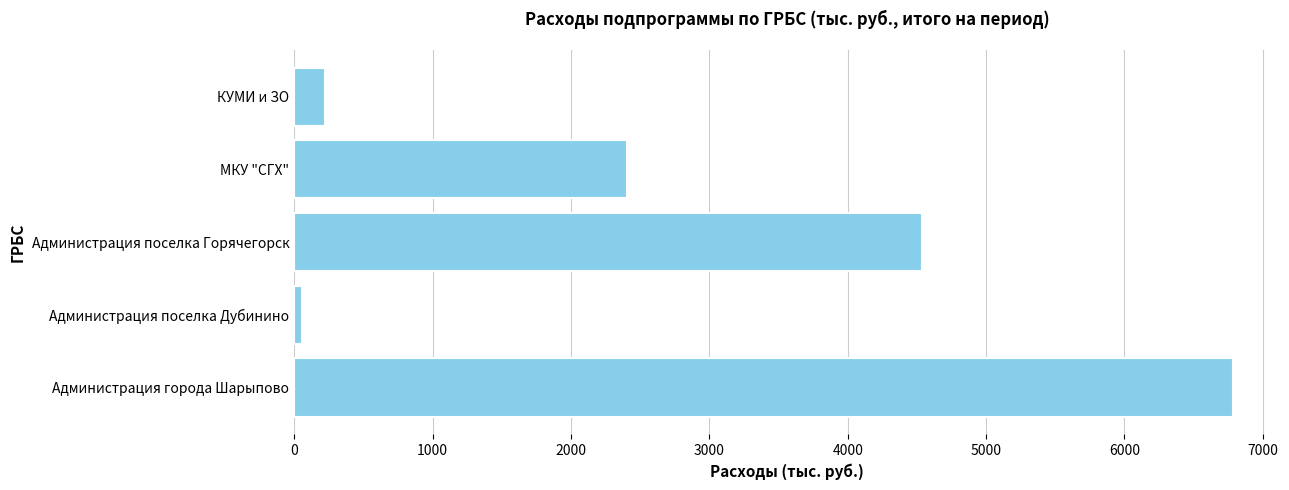

What is the greatest value displayed?

6784.9